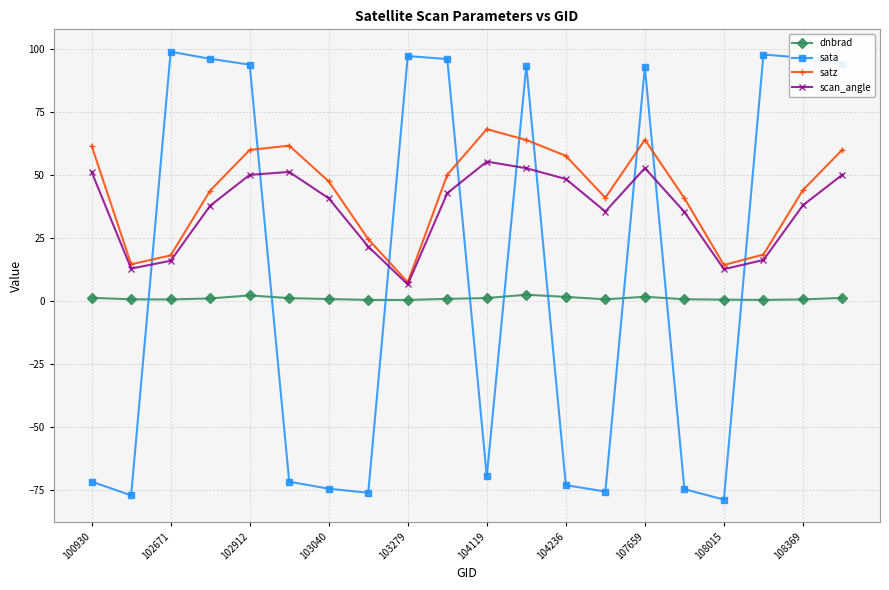

True or false: dnbrad and scan_angle intersect in this chart.

False